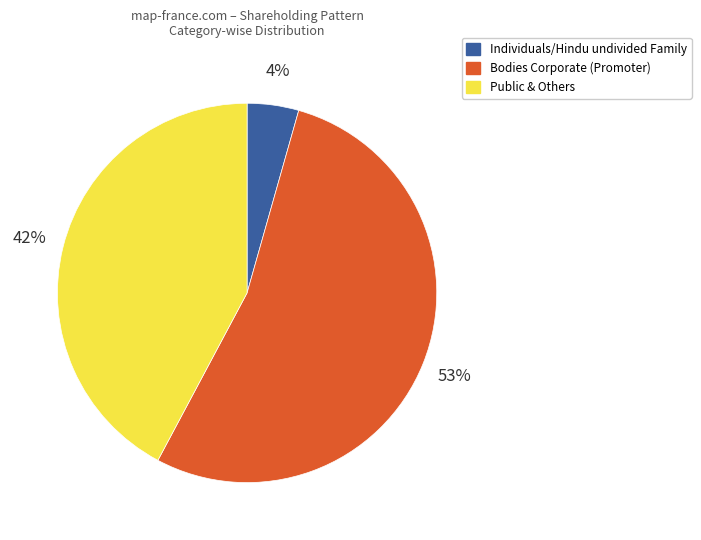

Combined, do Public & Others and Individuals/Hindu undivided Family account for over 50%?

No